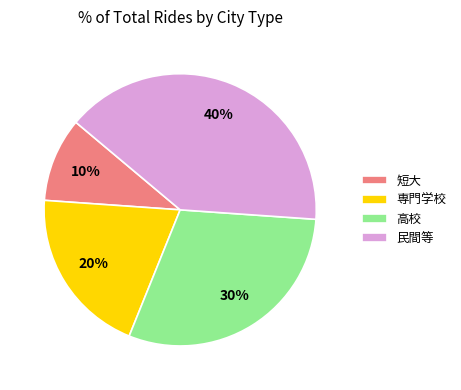

Is there a majority slice in this chart?

No